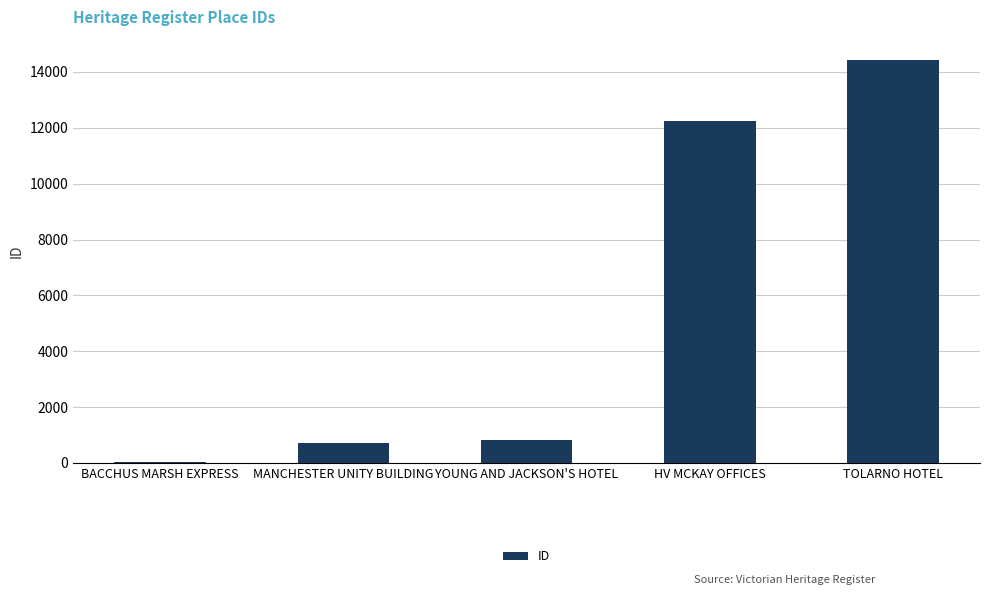

The value at YOUNG AND JACKSON'S HOTEL is 1296. True or false?

False